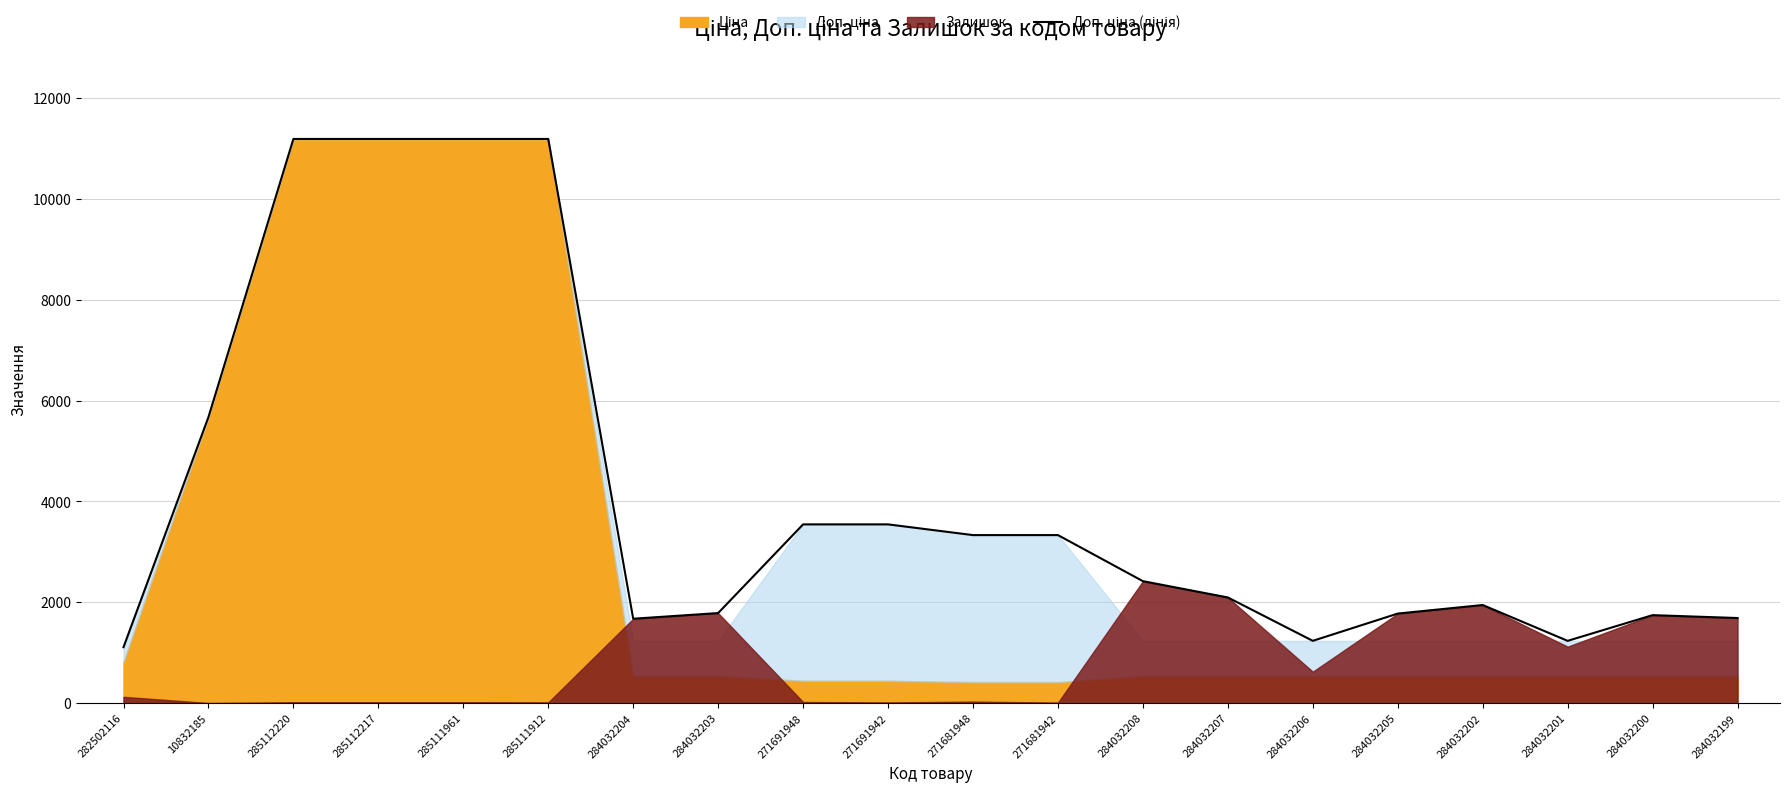

True or false: the data shows 7626.8 at 10832185.

False